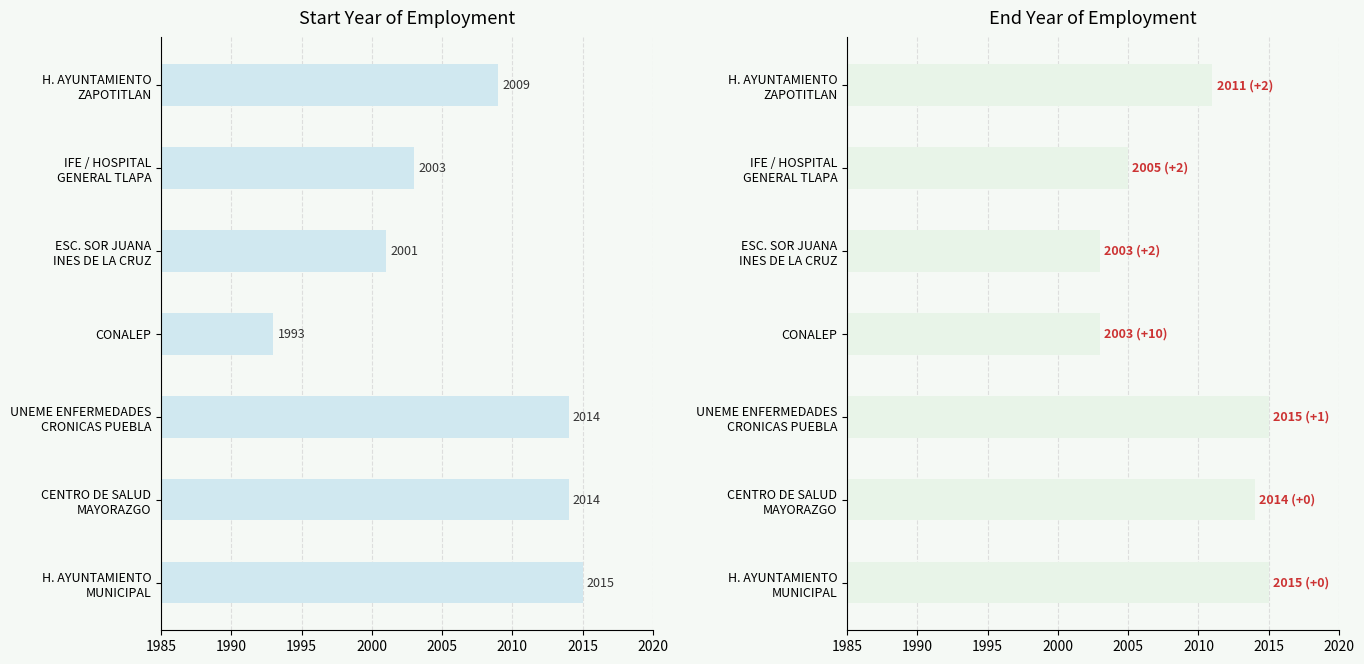

What are all the series names shown in the legend?

start_year, end_year